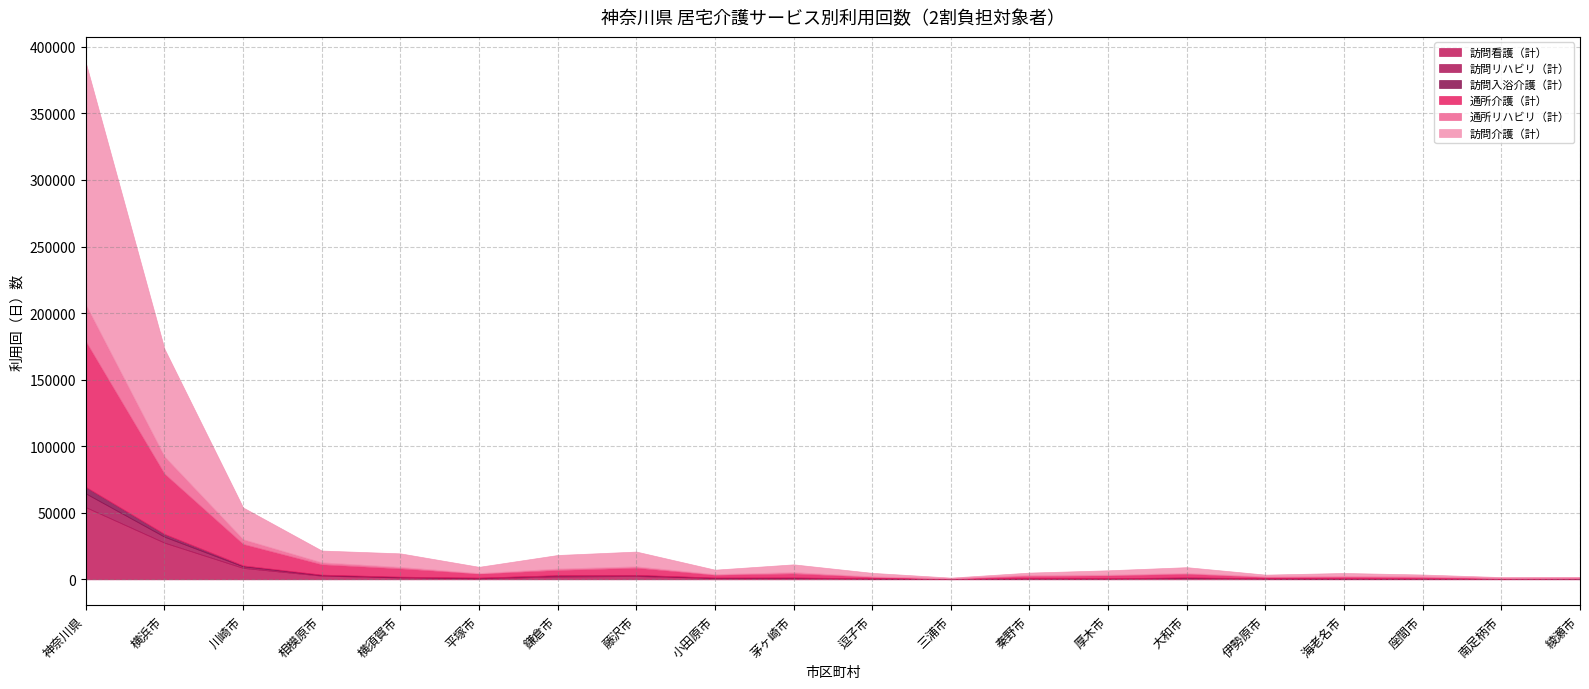

True or false: 訪問看護（計） and 通所介護（計） intersect in this chart.

False